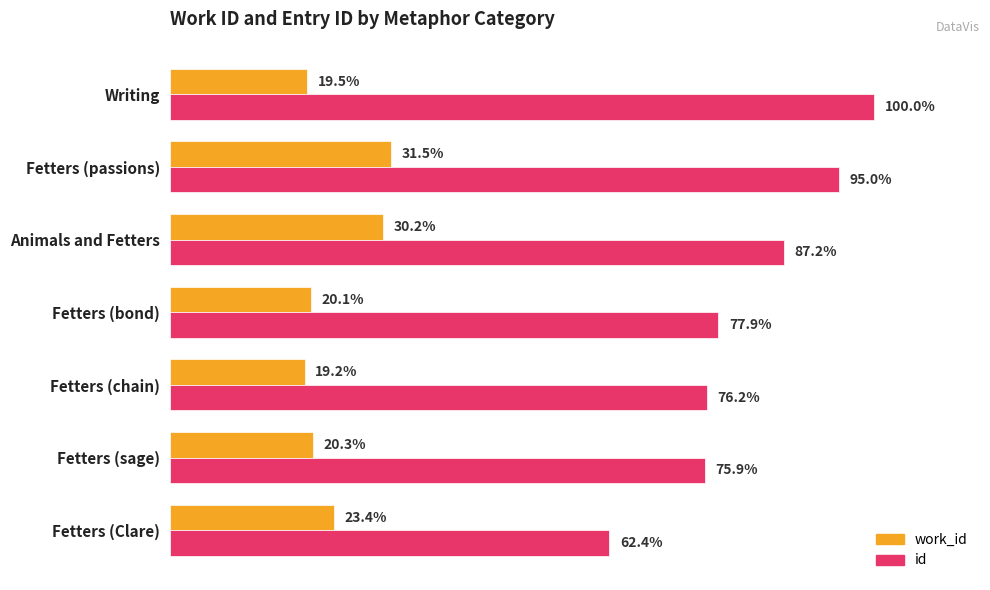

Which category has the highest value in the id series?

Writing